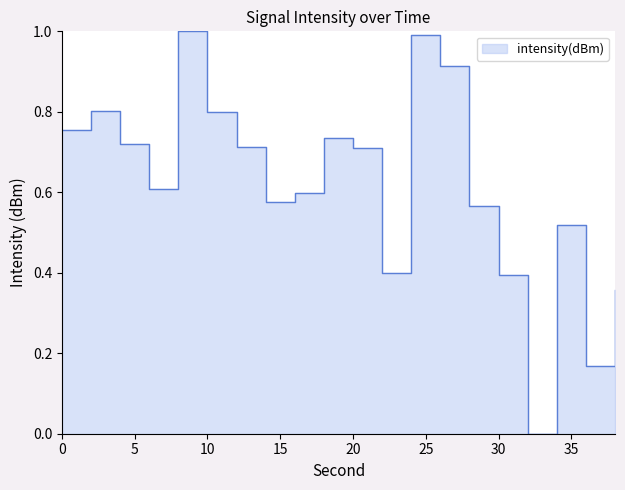

Reading left to right, what are all the values shown in this chart?

0=0.8	2=0.8	4=0.7	6=0.6	8=1.0	10=0.8	12=0.7	14=0.6	16=0.6	18=0.7	20=0.7	22=0.4	24=1.0	26=0.9	28=0.6	30=0.4	32=0.0	34=0.5	36=0.2	38=0.4